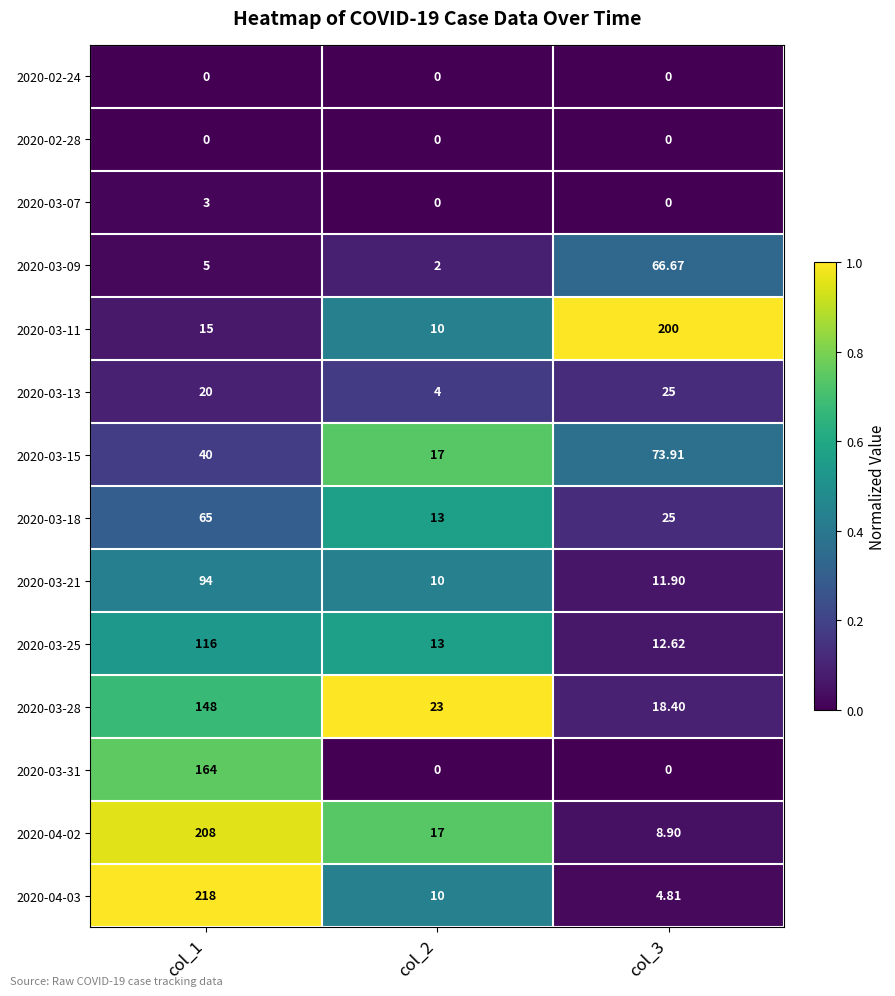

Is the value of 2020-03-15 at col_3 greater than the value of 2020-03-25 at col_3?

Yes